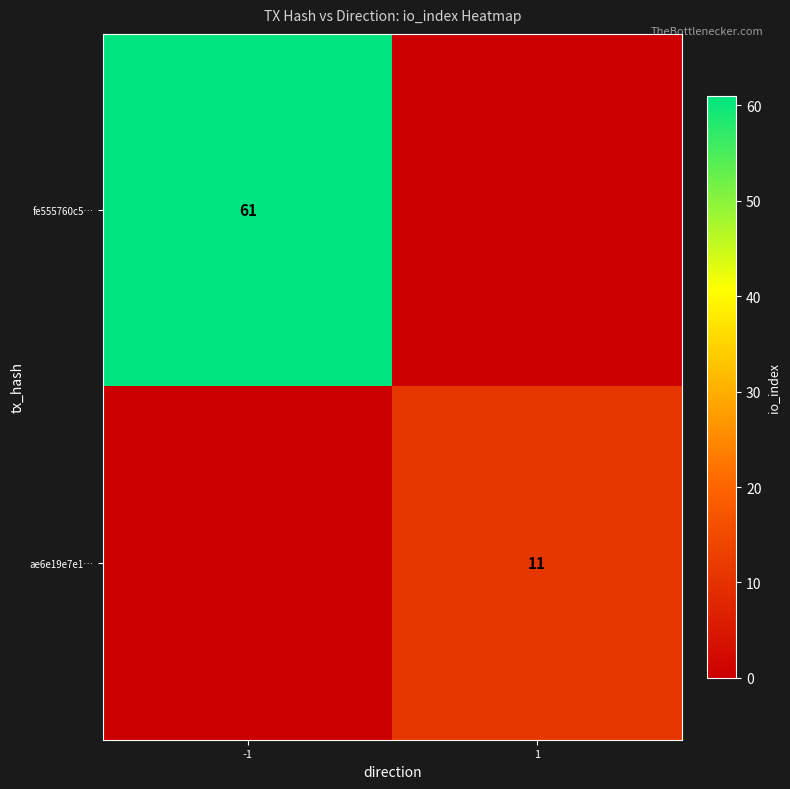

Is the value of fe555760c5… at -1 greater than the value of ae6e19e7e1… at 1?

Yes